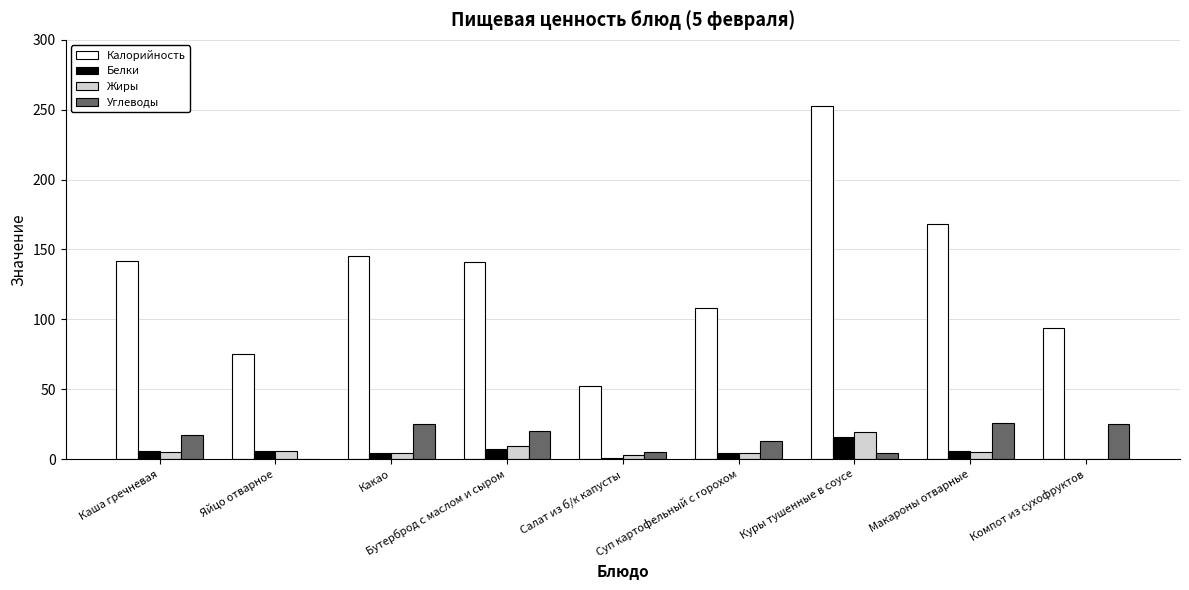

What is the maximum value shown in the chart?

253